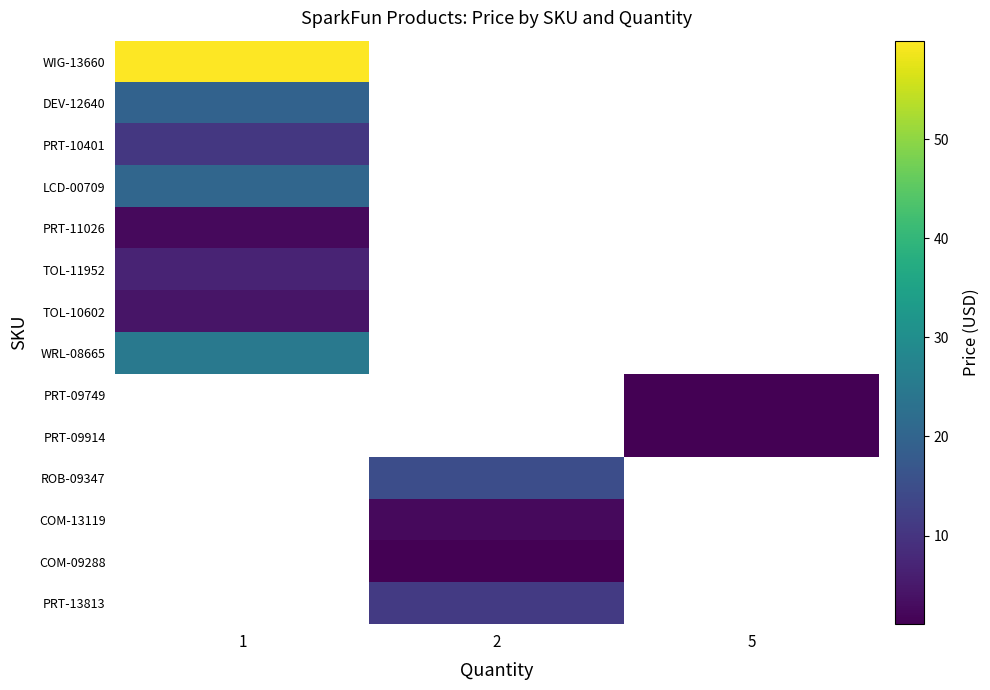

How many series are shown in this chart?

14